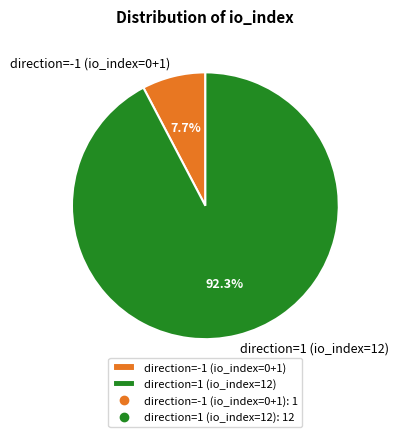

Is the sum of direction=1 (io_index=12) and direction=-1 (io_index=0+1) greater than half?

Yes